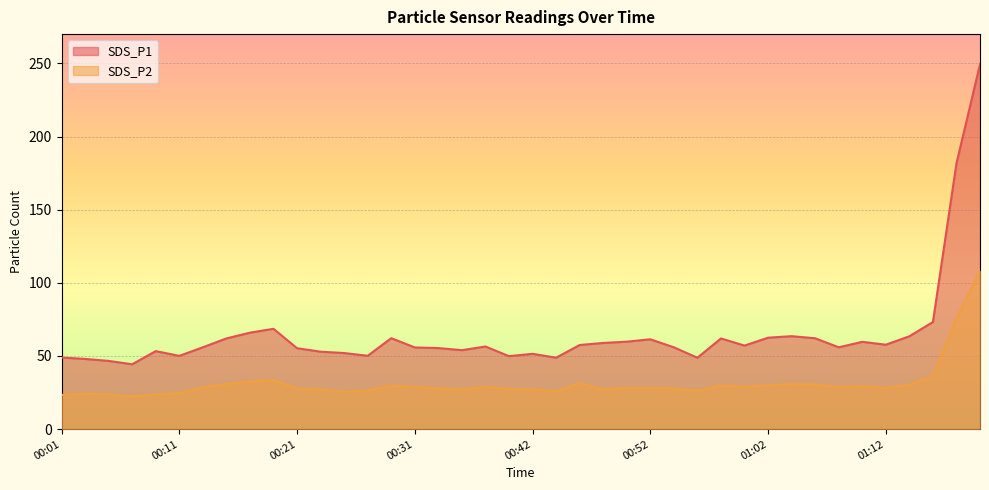

Which series has the largest range (max minus min)?

SDS_P1